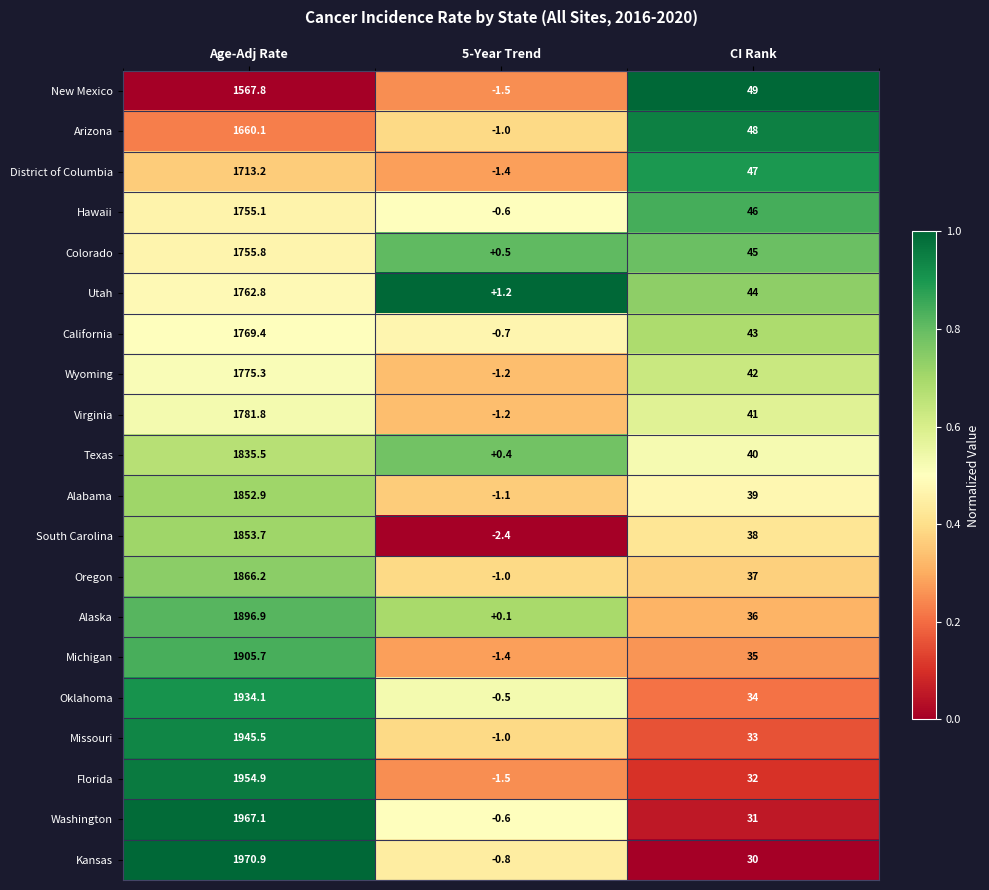

The value of Alabama at Age-Adj Rate is 1158.2. True or false?

False